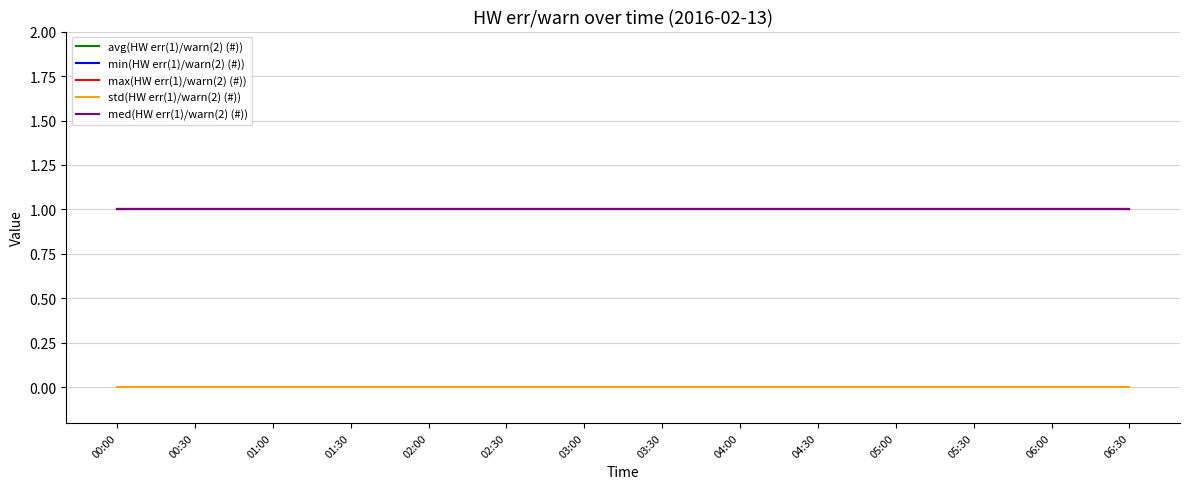

What is the value of the min(HW err(1)/warn(2) (#)) point at the 8th from the left?

1